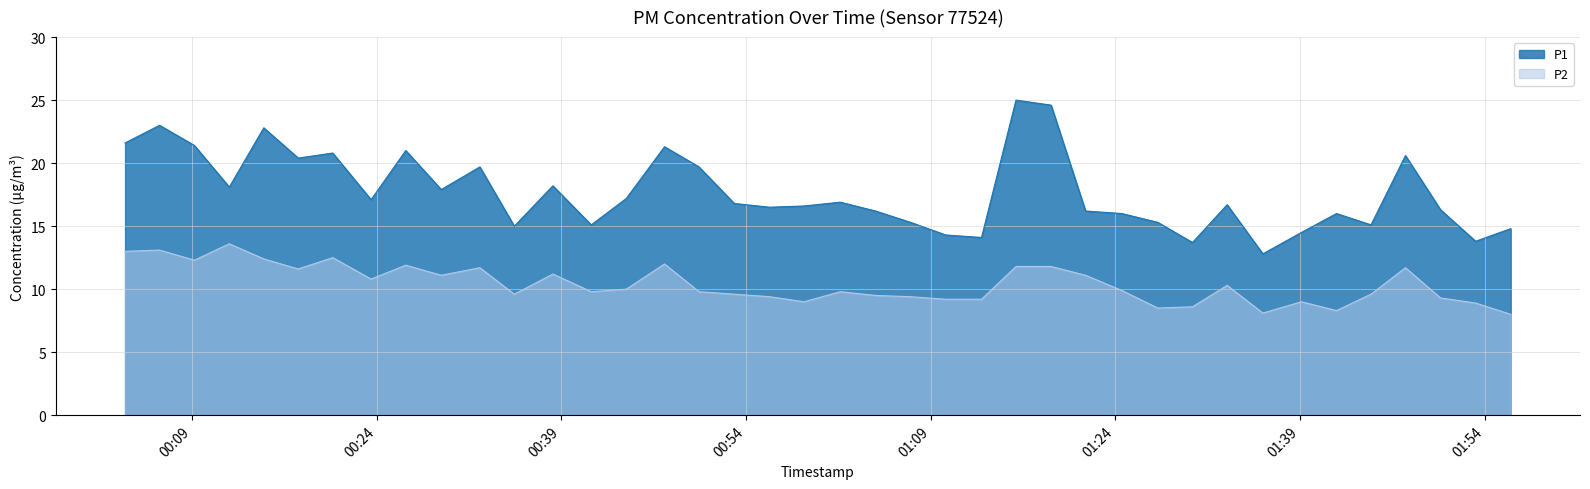

What is the sum of the P2 values at 2023-10-19T01:41:58 and 2023-10-19T00:06:22?

21.4